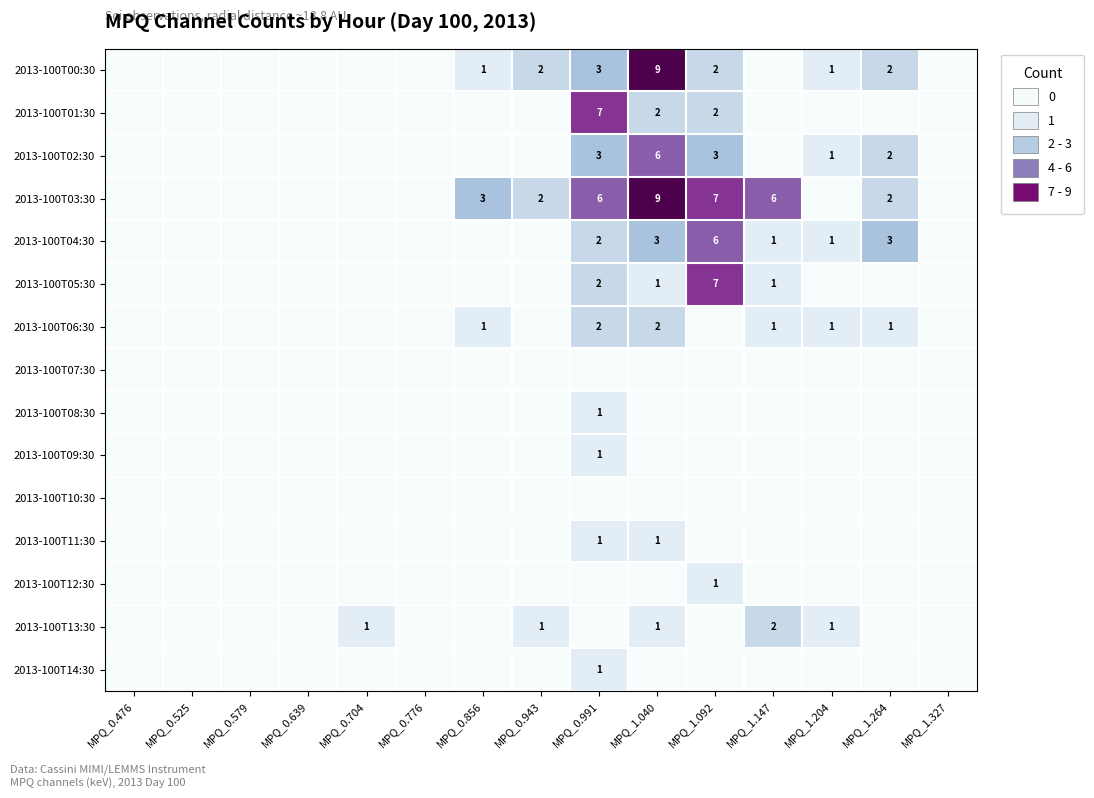

Where is 2013-100T08:30 nearest to the value 0?

MPQ_0.476